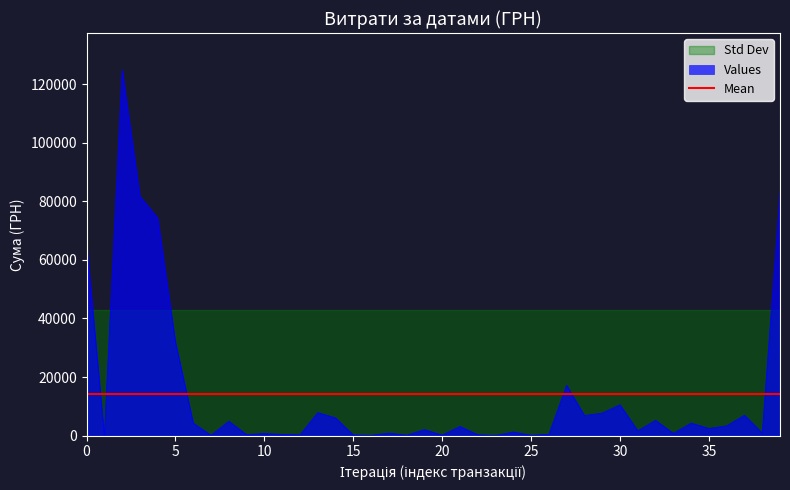

How many interior local peaks (higher than both neighbors) does the data have?

13